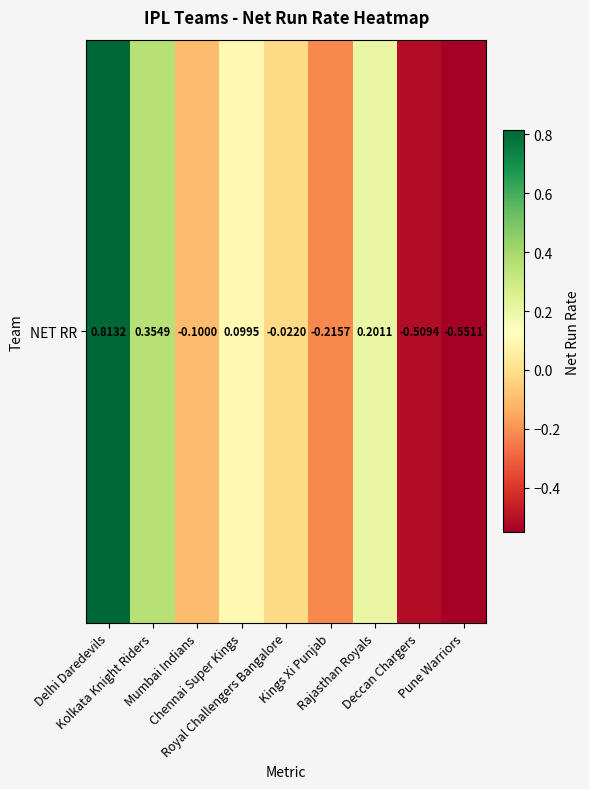

List the labels in order of value, largest first.

Delhi Daredevils, Kolkata Knight Riders, Rajasthan Royals, Chennai Super Kings, Royal Challengers Bangalore, Mumbai Indians, Kings Xi Punjab, Deccan Chargers, Pune Warriors